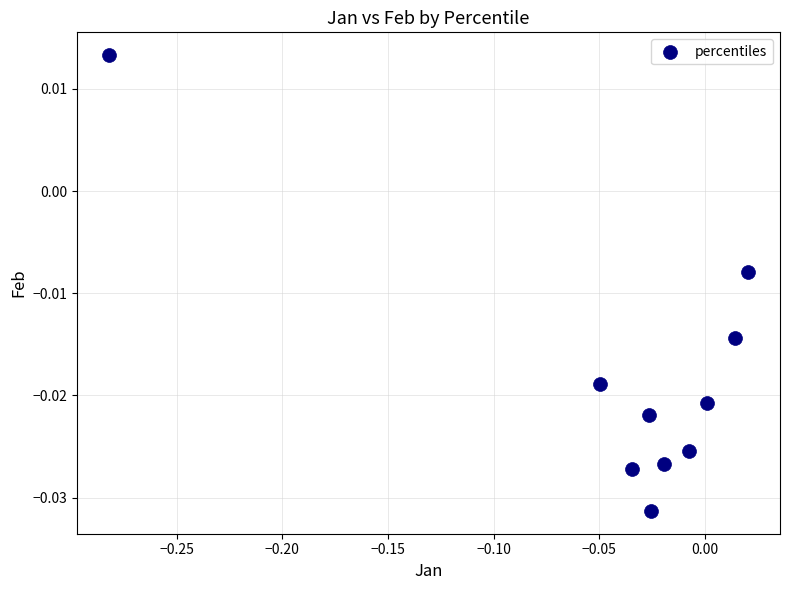

How many points are shown in the scatter plot?

10